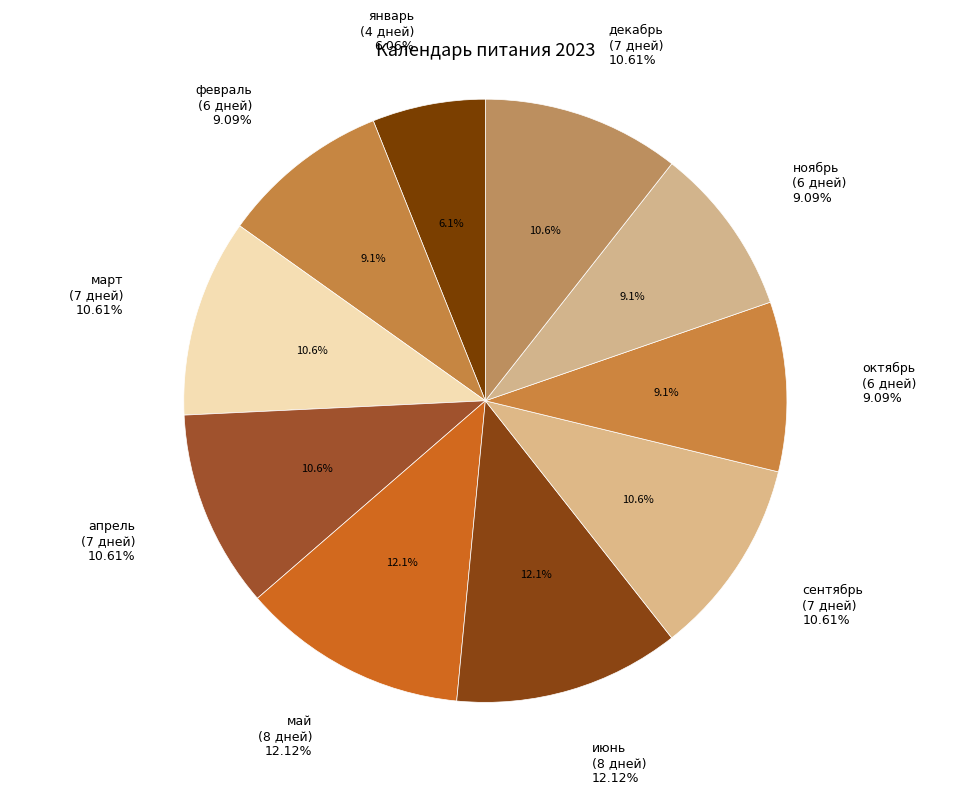

To the nearest percent, what is the difference between the largest and smallest slice percentages?

6%